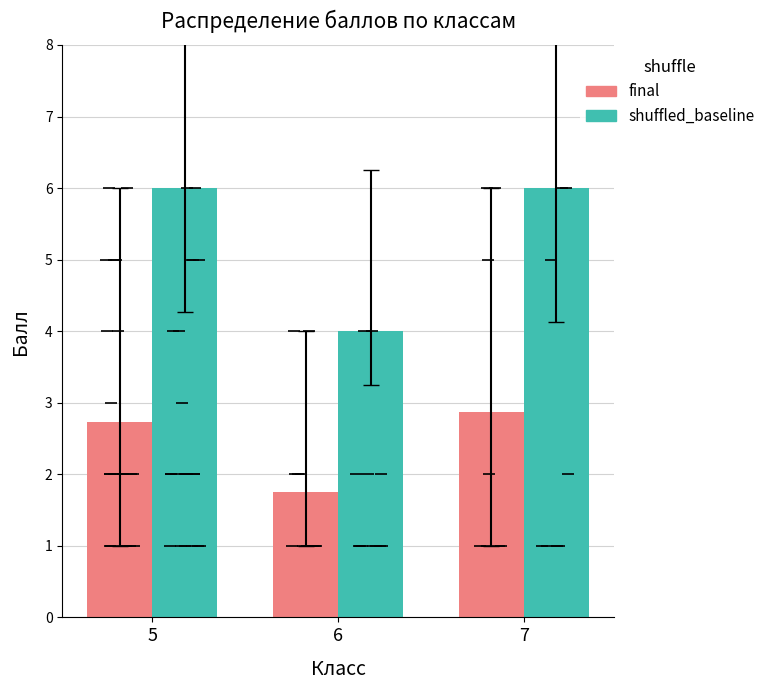

Does the chart contain stacked bars?

No